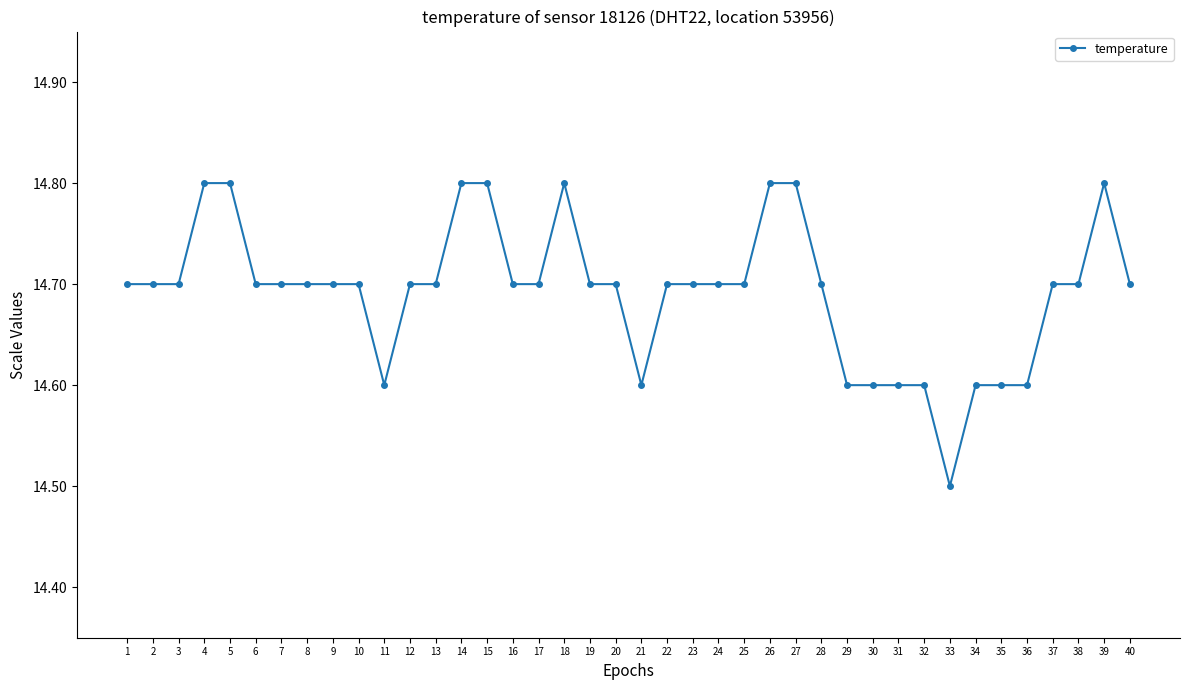

What is the maximum value shown in the chart?

14.8